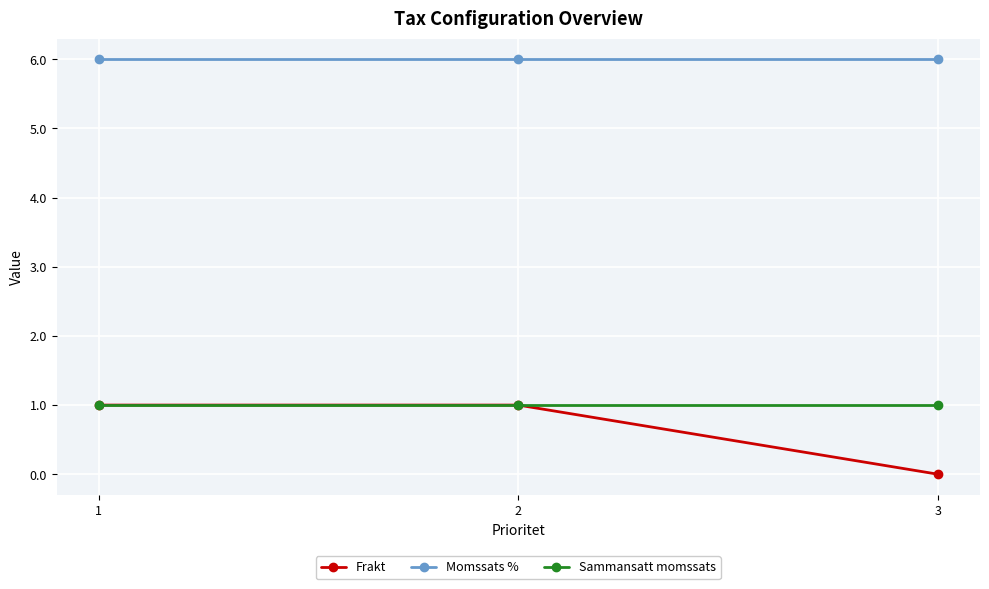

What are all the series names shown in the legend?

Frakt, Momssats %, Sammansatt momssats